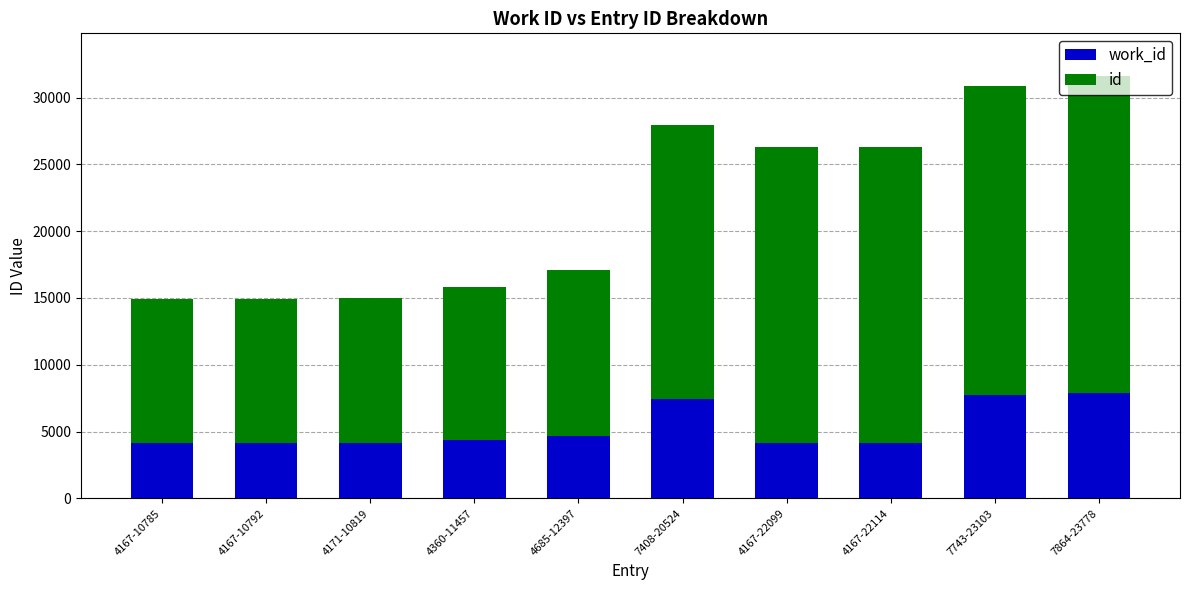

Rank the series by their maximum value, from lowest to highest.

work_id, id